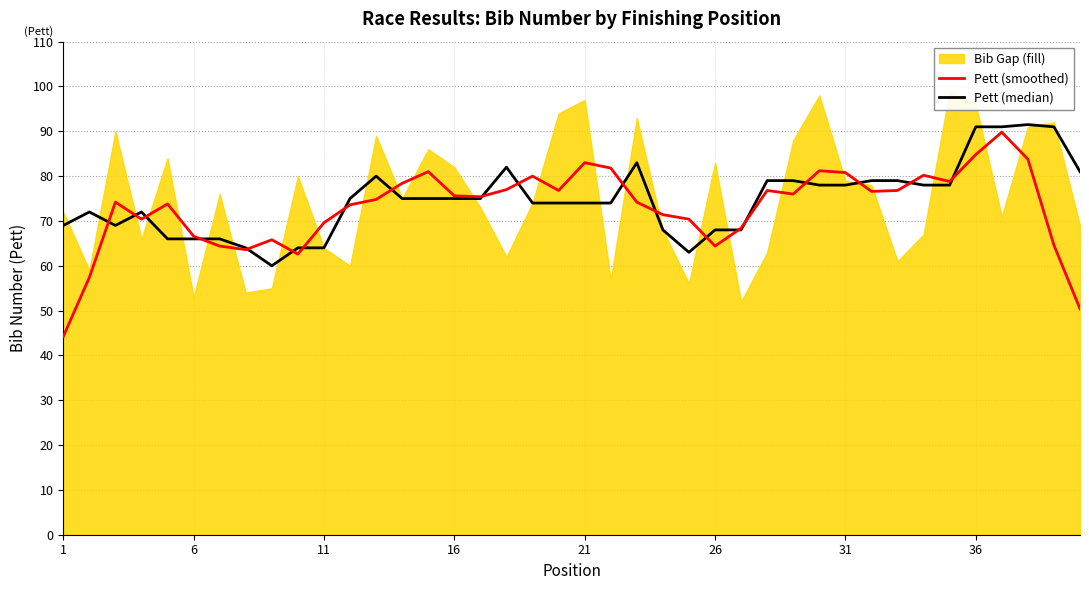

After their last crossing, which series has the higher values: Pett (smoothed) or Pett (median)?

Pett (median)